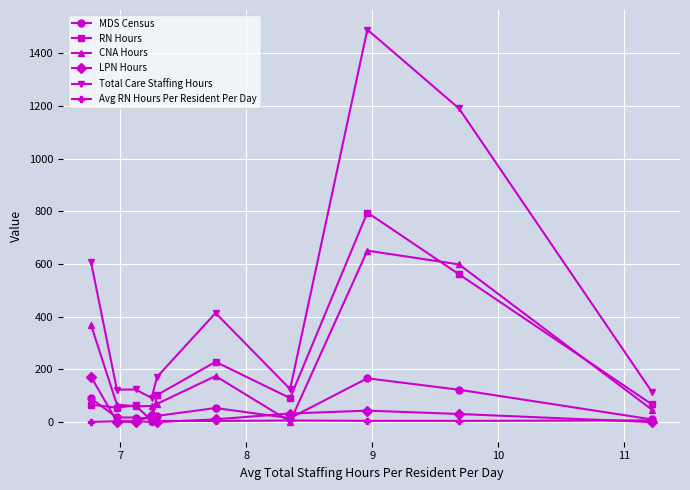

How many data points does each series have?

10